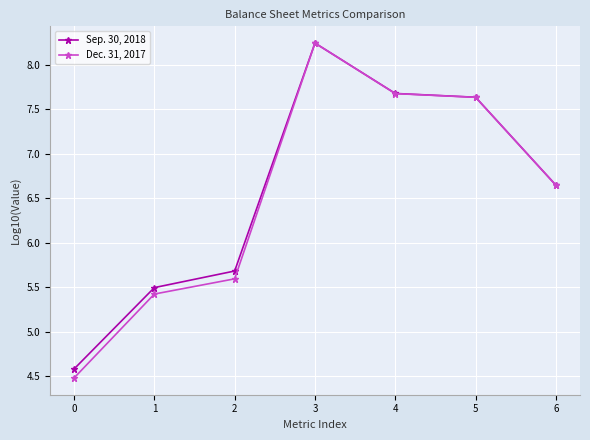

Rank the series by their average value, from highest to lowest.

Sep. 30, 2018, Dec. 31, 2017